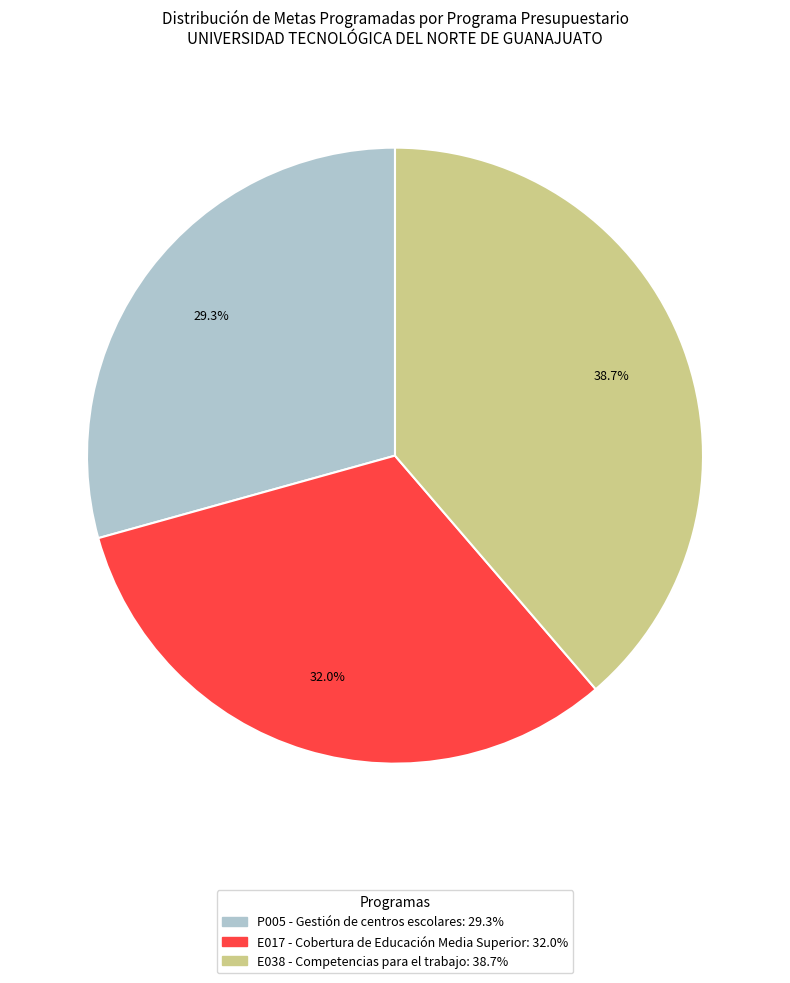

Rank the categories by value from lowest to highest.

P005 - Gestión de centros escolares, E017 - Cobertura de Educación Media Superior, E038 - Competencias para el trabajo